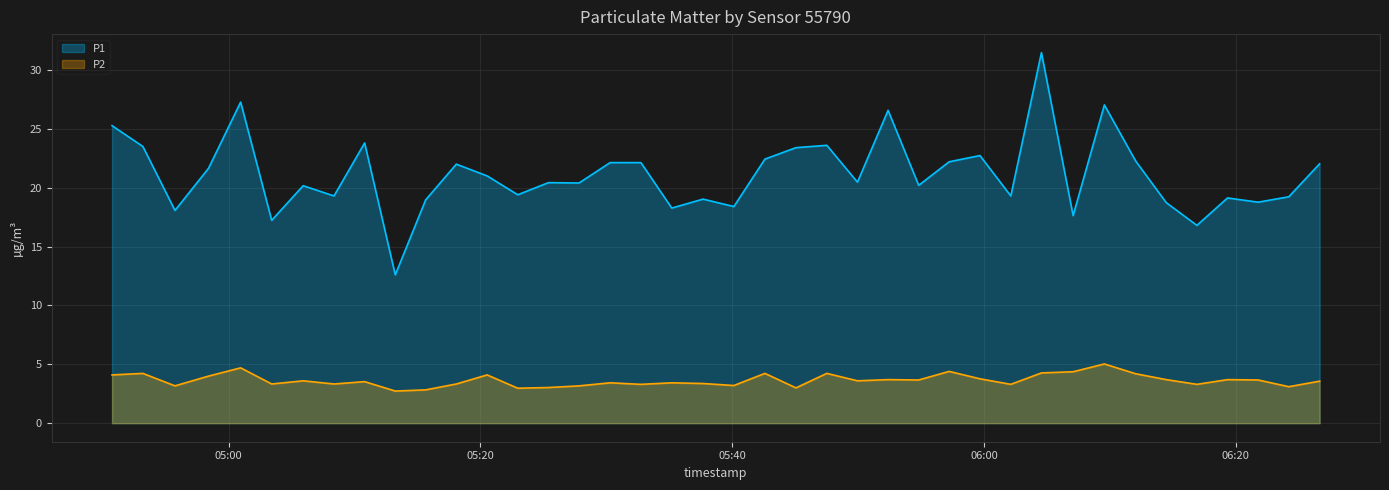

What is the smallest value displayed?

2.7